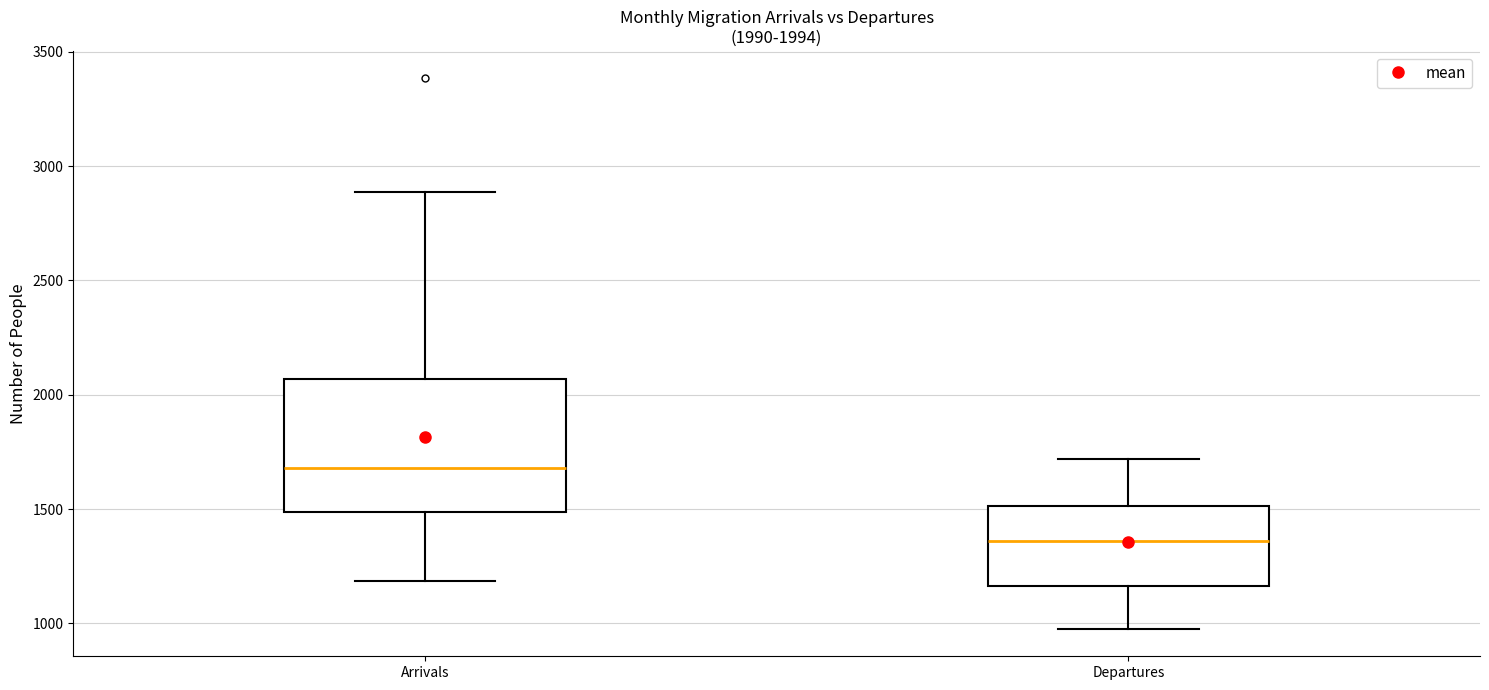

Comparing the boxes themselves (not the whiskers), which one is the tallest?

Arrivals